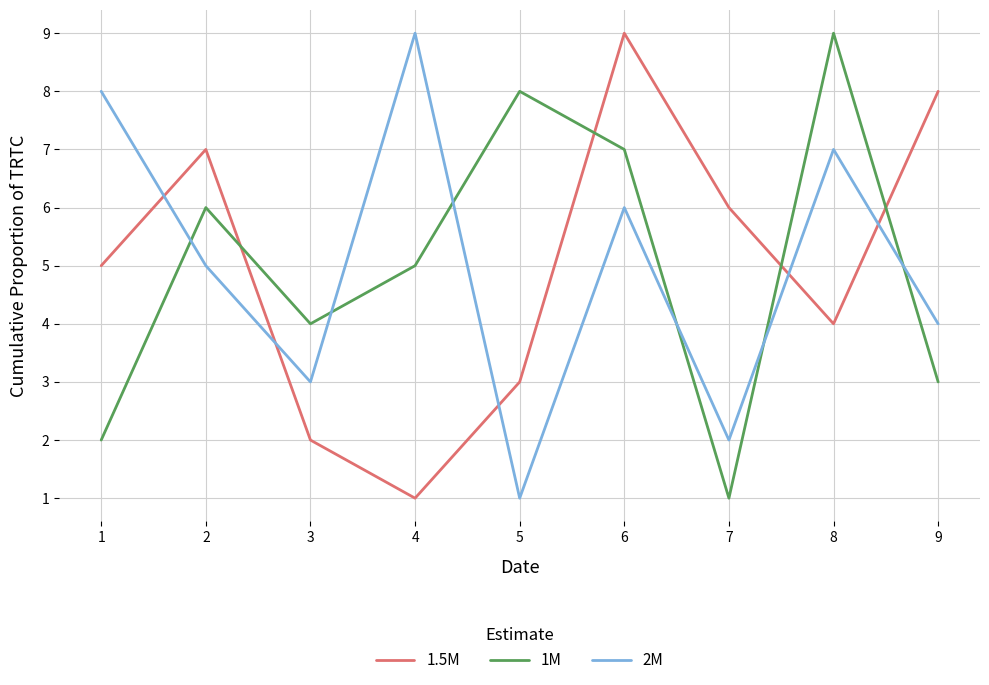

Is the value of 1M at 6 greater than the value of 1.5M at 3?

Yes